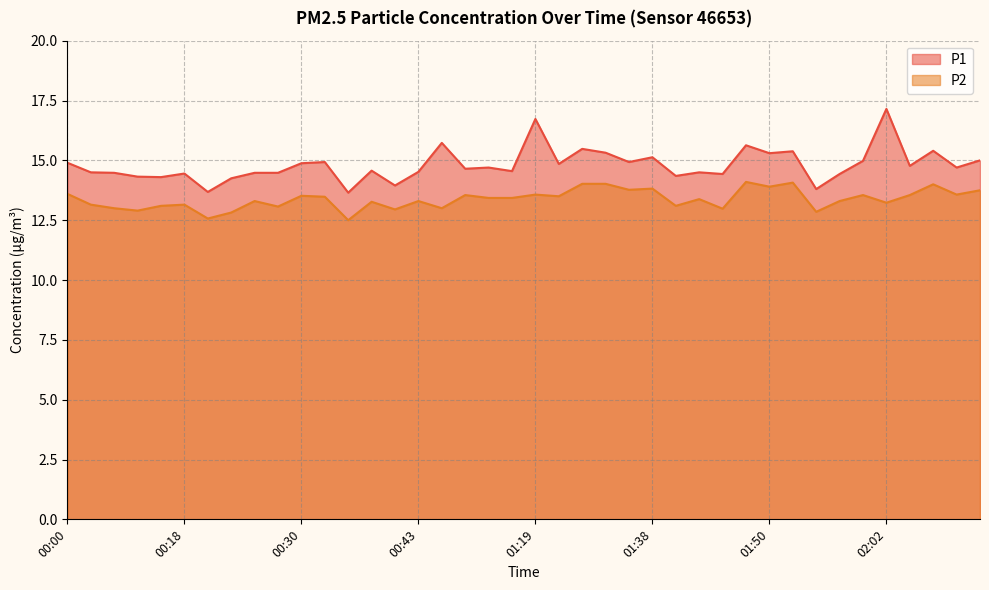

Reading right to left, extract all data points from this chart.

P1: 02:19=15.0	02:16=14.7	02:08=15.4	02:05=14.8	02:02=17.1	02:00=15.0	01:57=14.4	01:55=13.8	01:53=15.4	01:50=15.3	01:48=15.6	01:45=14.4	01:43=14.5	01:40=14.3	01:38=15.1	01:35=14.9	01:33=15.3	01:30=15.5	01:28=14.8	01:19=16.7	01:05=14.6	01:02=14.7	01:00=14.7	00:49=15.7	00:43=14.5	00:40=13.9	00:37=14.6	00:35=13.7	00:32=14.9	00:30=14.9	00:28=14.5	00:25=14.5	00:23=14.2	00:20=13.7	00:18=14.4	00:15=14.3	00:13=14.3	00:10=14.5	00:08=14.5	00:00=14.9
P2: 02:19=13.8	02:16=13.6	02:08=14.0	02:05=13.6	02:02=13.2	02:00=13.6	01:57=13.3	01:55=12.8	01:53=14.1	01:50=13.9	01:48=14.1	01:45=13.0	01:43=13.4	01:40=13.1	01:38=13.8	01:35=13.8	01:33=14.0	01:30=14.0	01:28=13.5	01:19=13.6	01:05=13.4	01:02=13.4	01:00=13.6	00:49=13.0	00:43=13.3	00:40=12.9	00:37=13.3	00:35=12.5	00:32=13.5	00:30=13.5	00:28=13.1	00:25=13.3	00:23=12.8	00:20=12.6	00:18=13.2	00:15=13.1	00:13=12.9	00:10=13.0	00:08=13.2	00:00=13.6